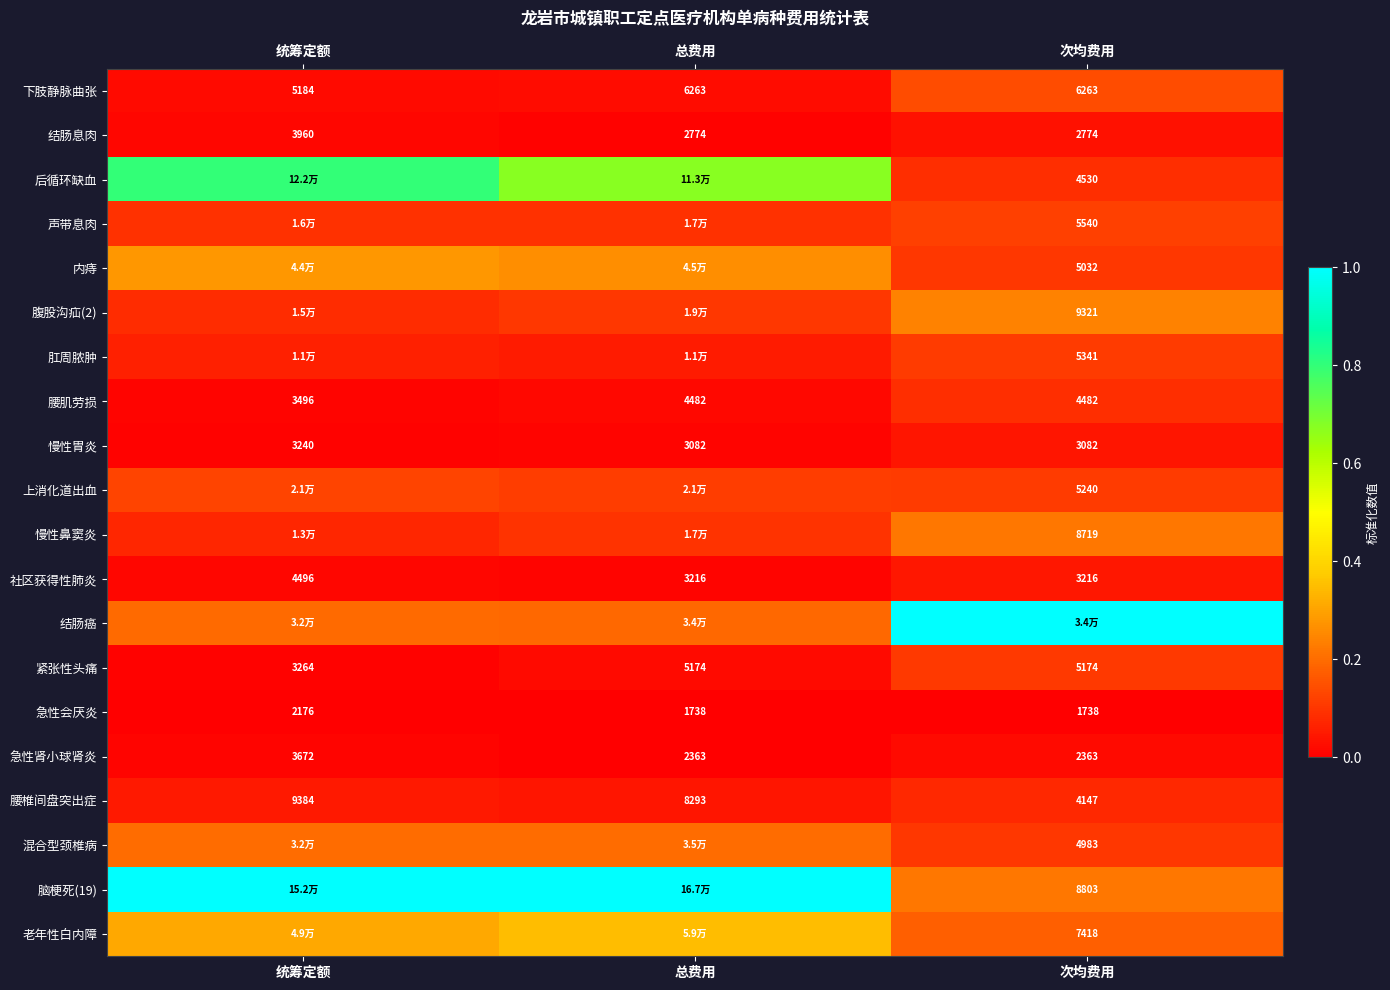

What is the spread (max minus min) of values at 总费用?

1.0